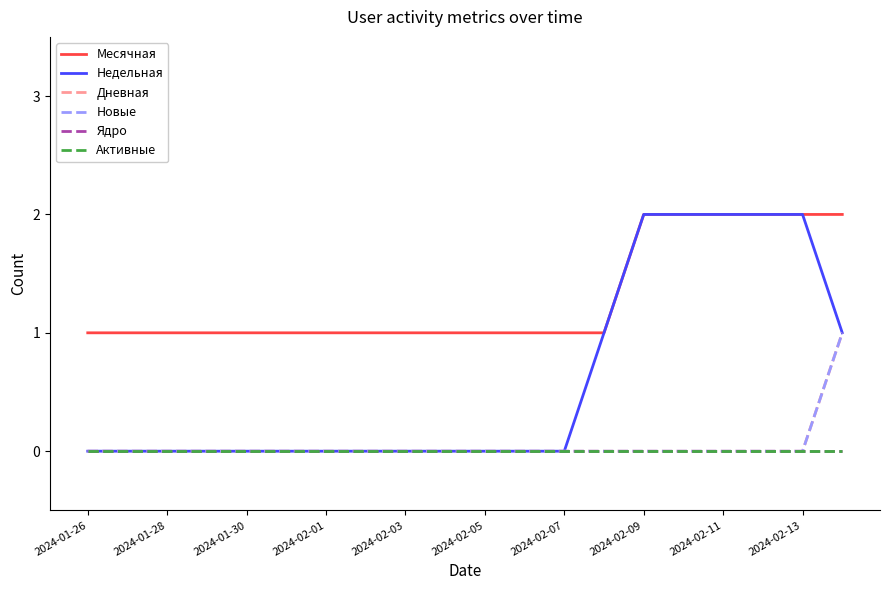

Is this an area chart (filled region under the line)?

No